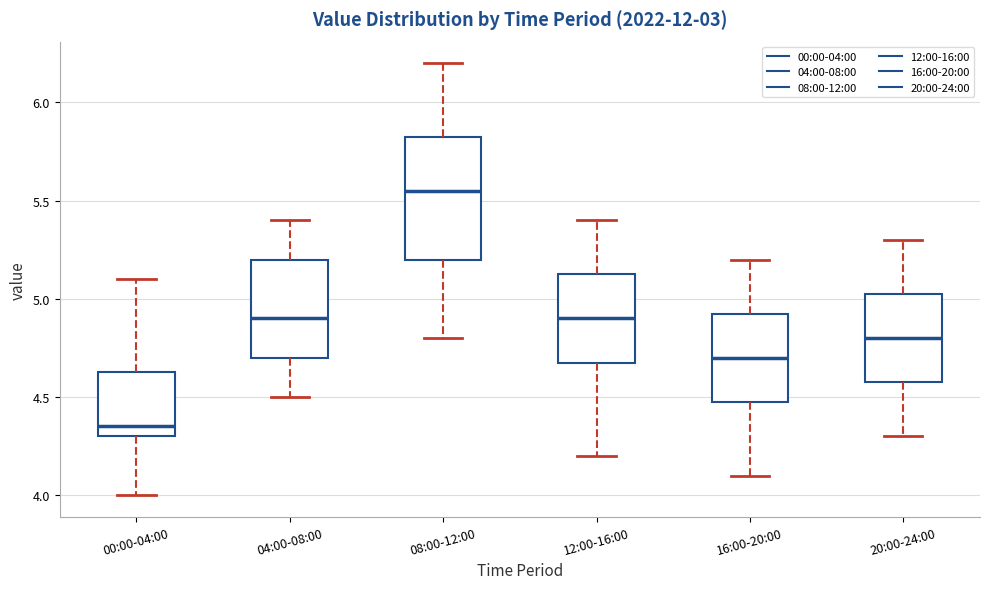

Which box's median line is the lowest?

00:00-04:00